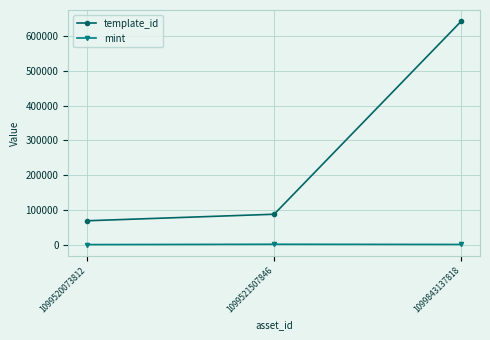

Which series has the largest total across all categories?

template_id